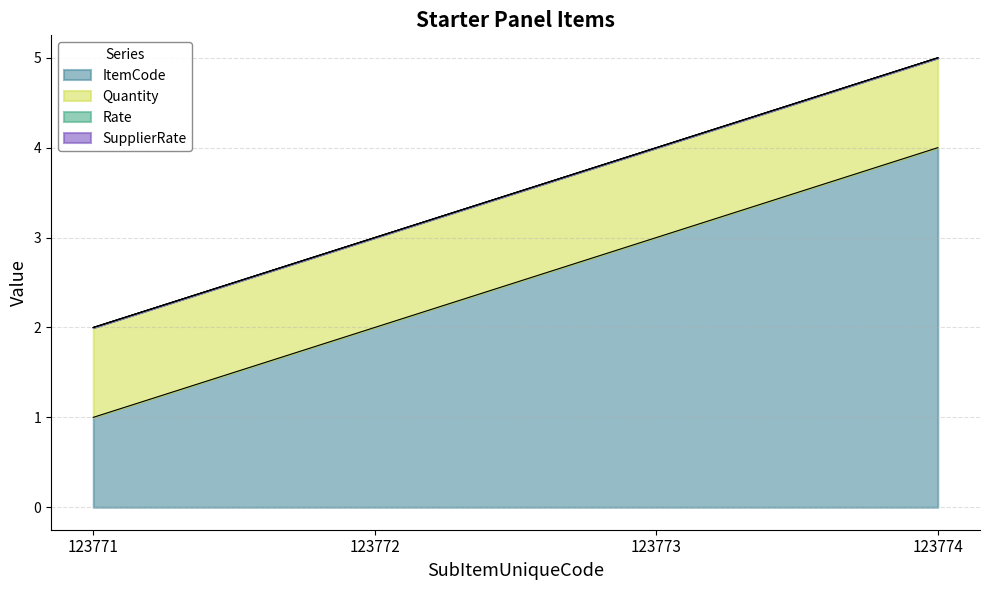

Reading right to left, list all the values displayed in this chart.

ItemCode: 123774=4	123773=3	123772=2	123771=1
Quantity: 123774=1	123773=1	123772=1	123771=1
Rate: 123774=0	123773=0	123772=0	123771=0
SupplierRate: 123774=0	123773=0	123772=0	123771=0